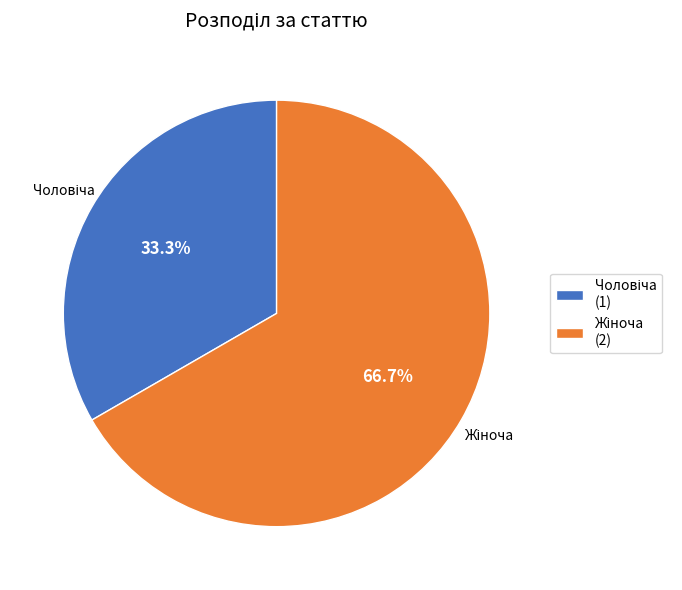

Is there any slice that represents more than half of the pie?

Yes